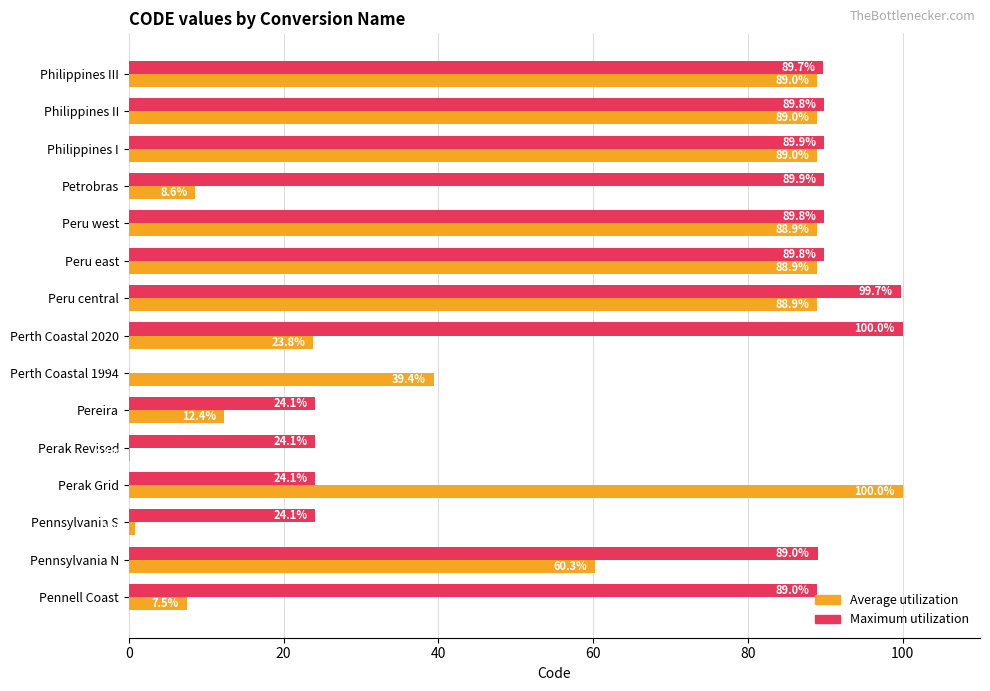

Read the Maximum utilization value at Pennell Coast.

89.0